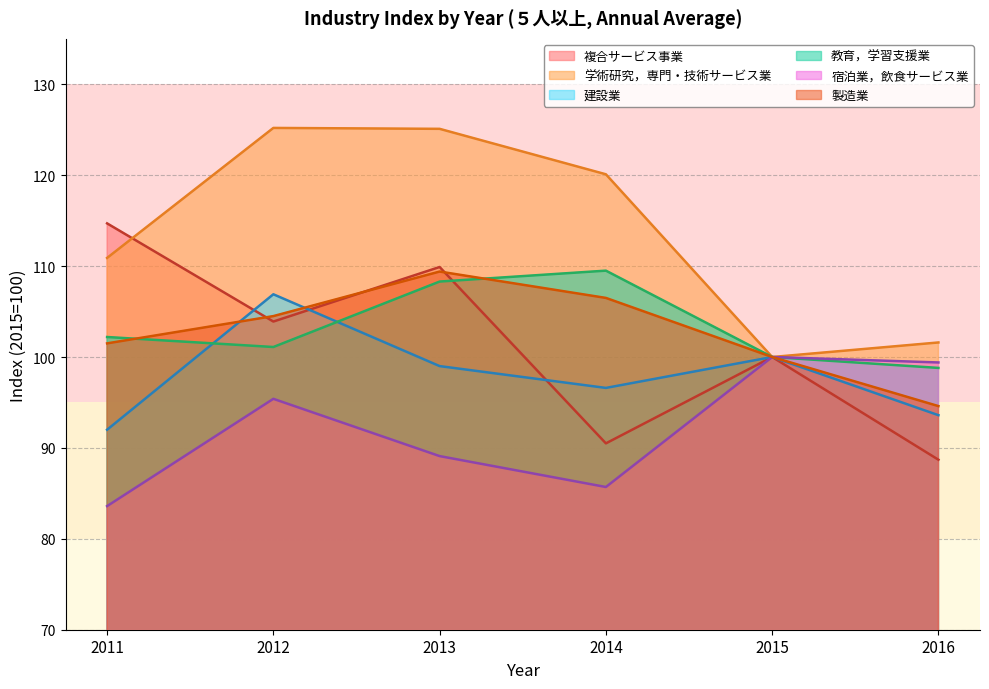

How many lines are shown in the chart?

6